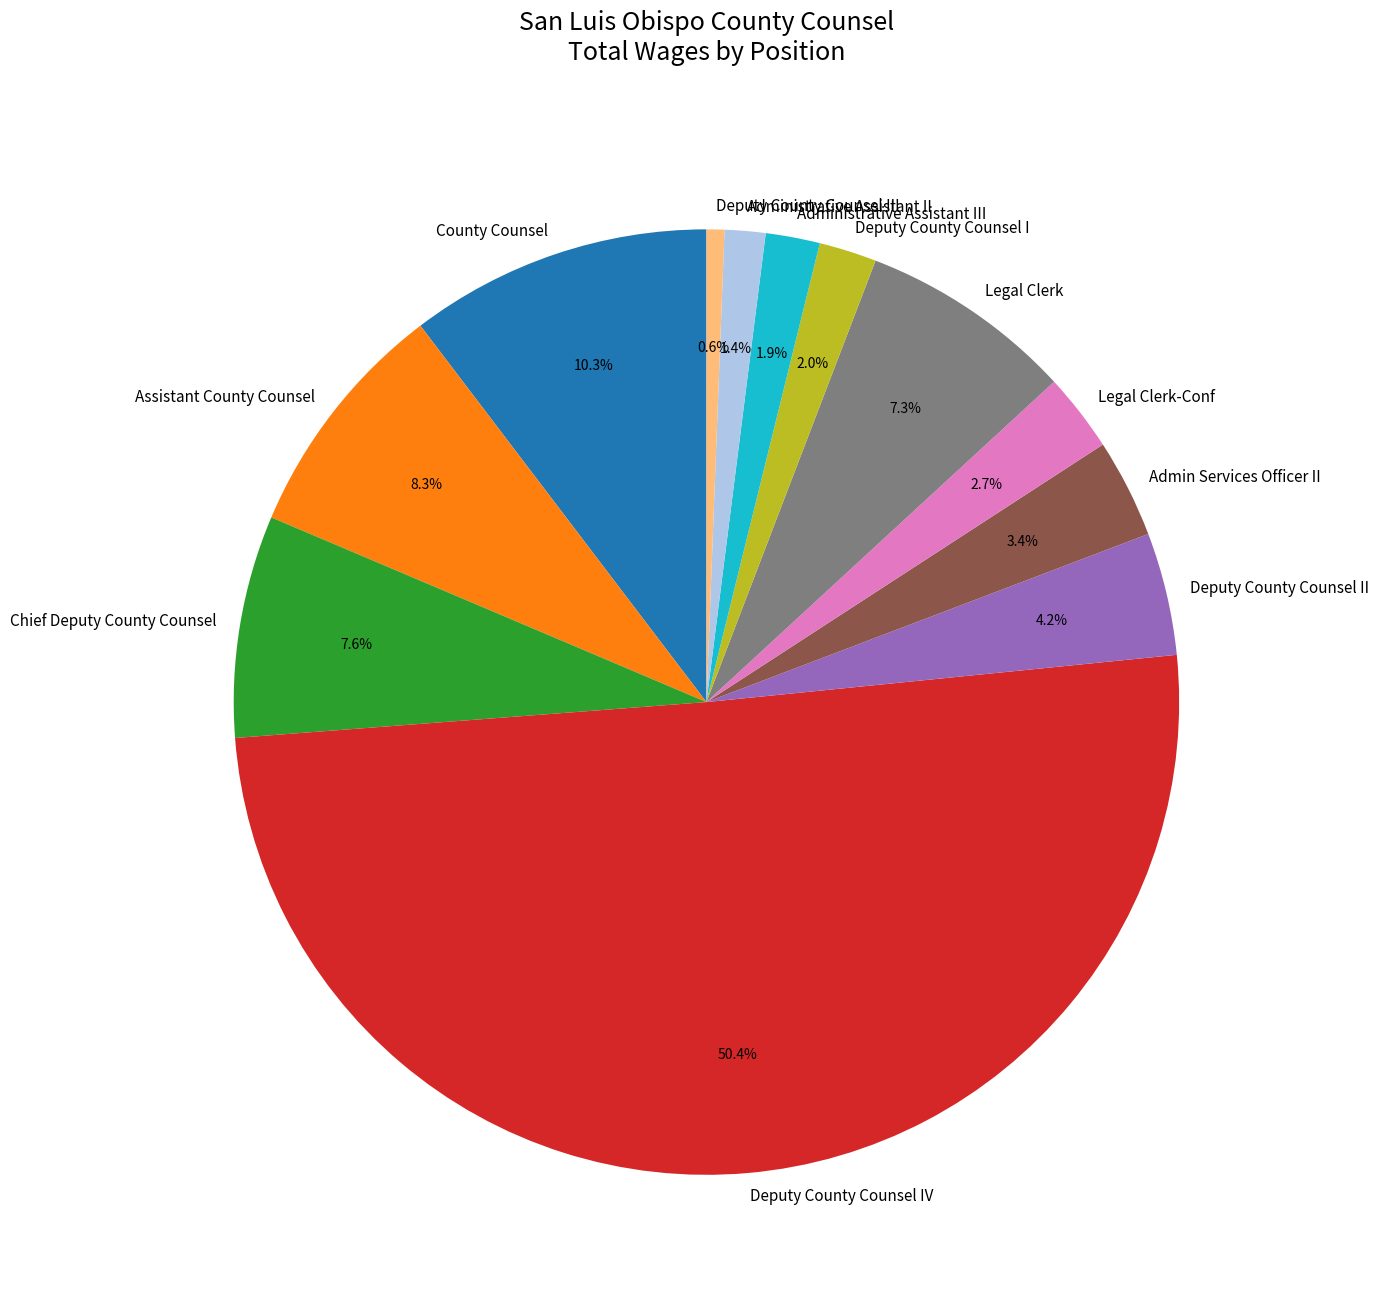

To the nearest percent, what is the average slice percentage?

8%